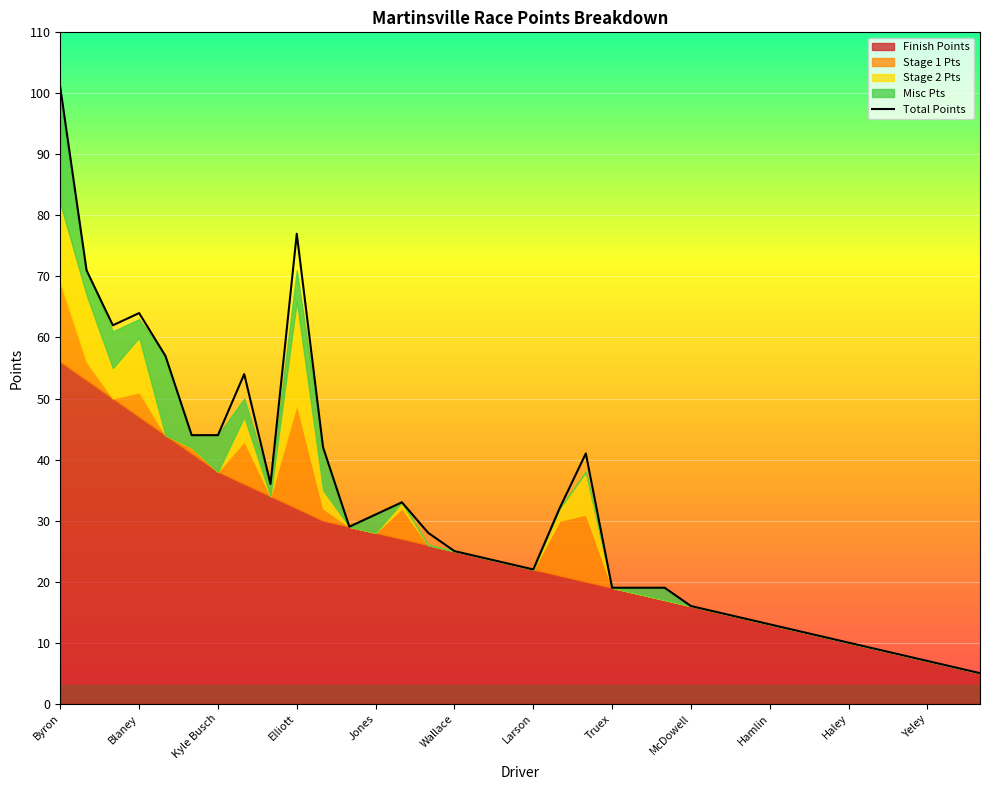

What is the lowest value of the Total Points series?

5